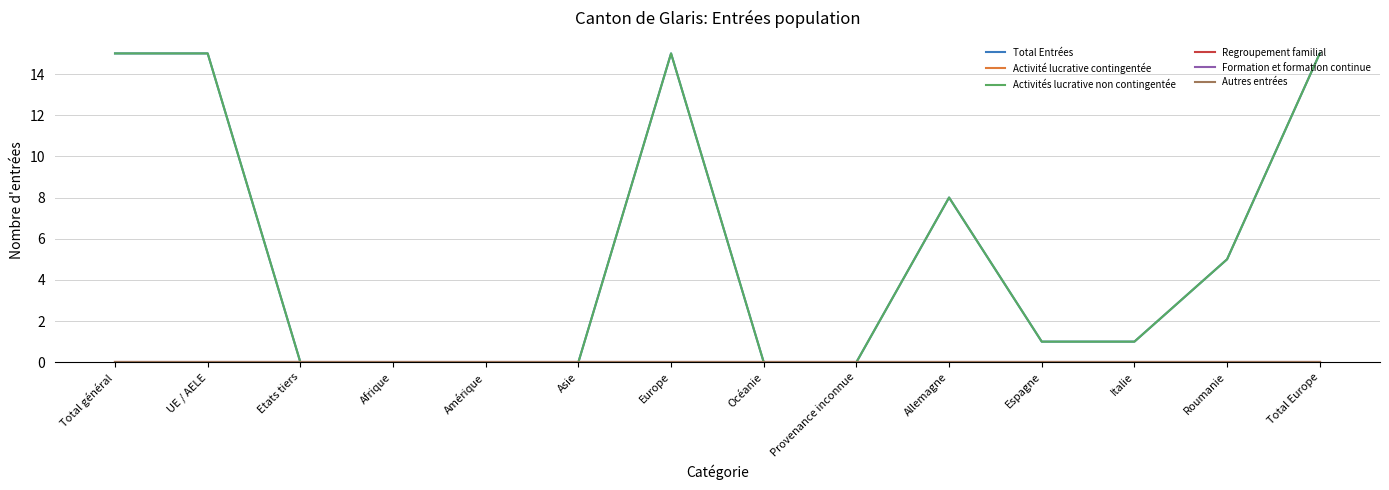

Which has a higher value, UE / AELE or Amérique?

UE / AELE